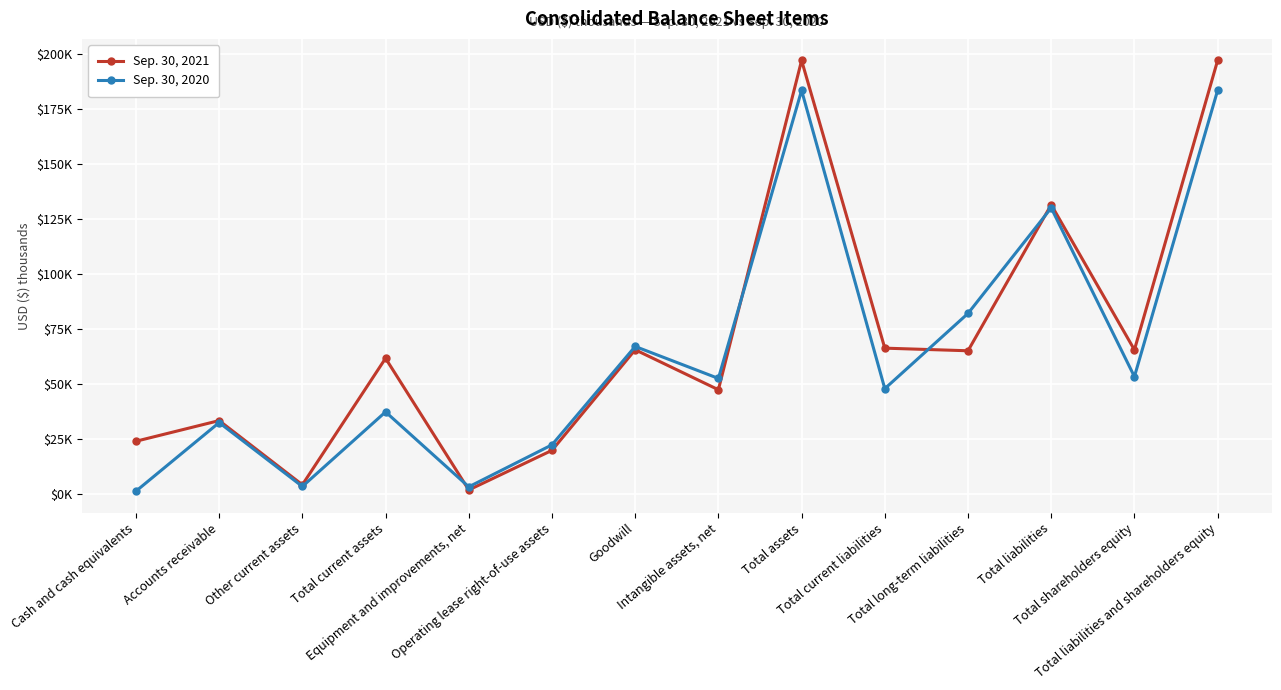

Is the value of Sep. 30, 2021 at Total liabilities and shareholders equity greater than the value of Sep. 30, 2020 at Total long-term liabilities?

Yes